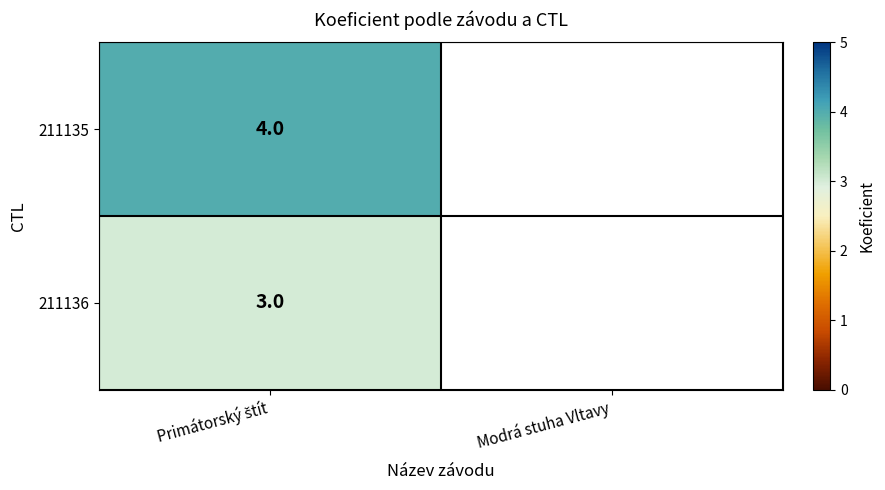

The 211135 series shows 4.0 at Primátorský štít. True or false?

True